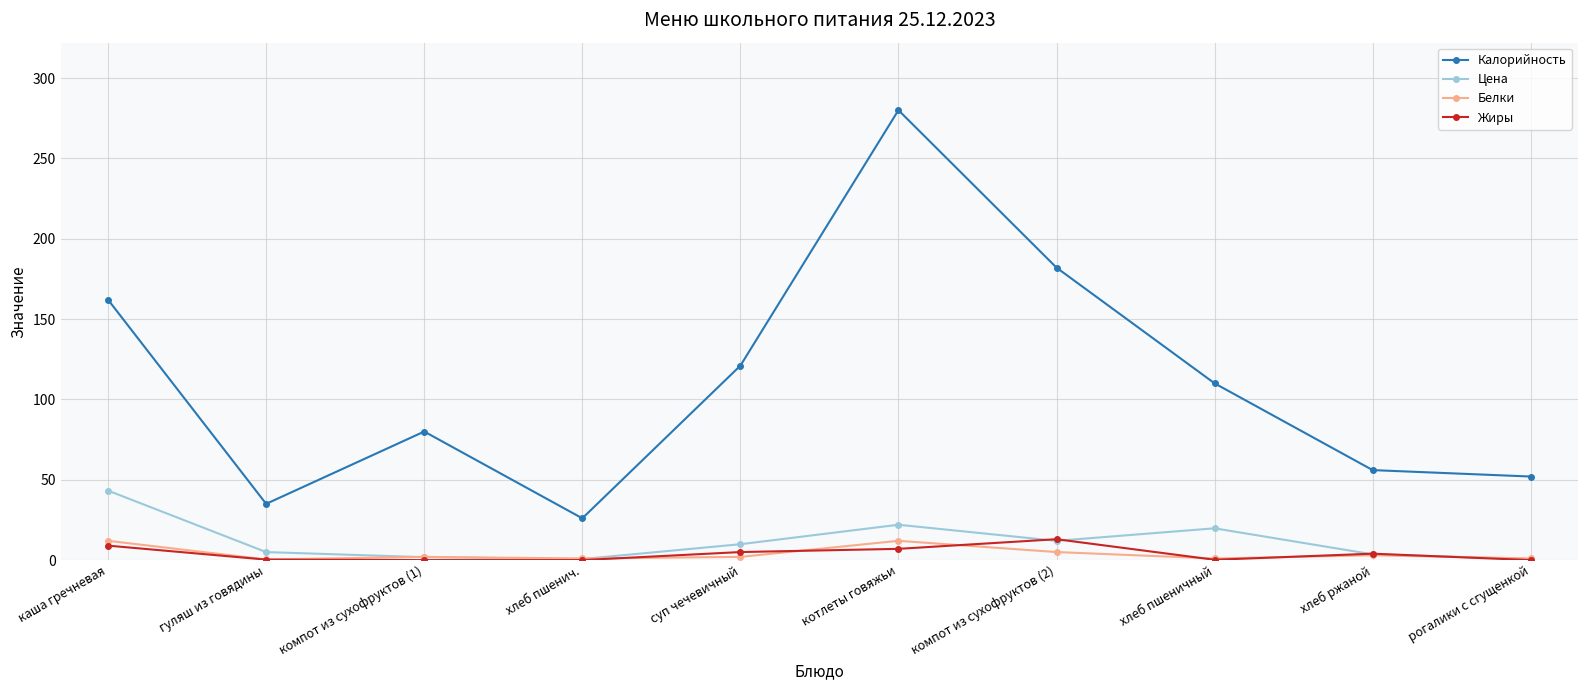

How many interior local peaks does the Цена series have?

2